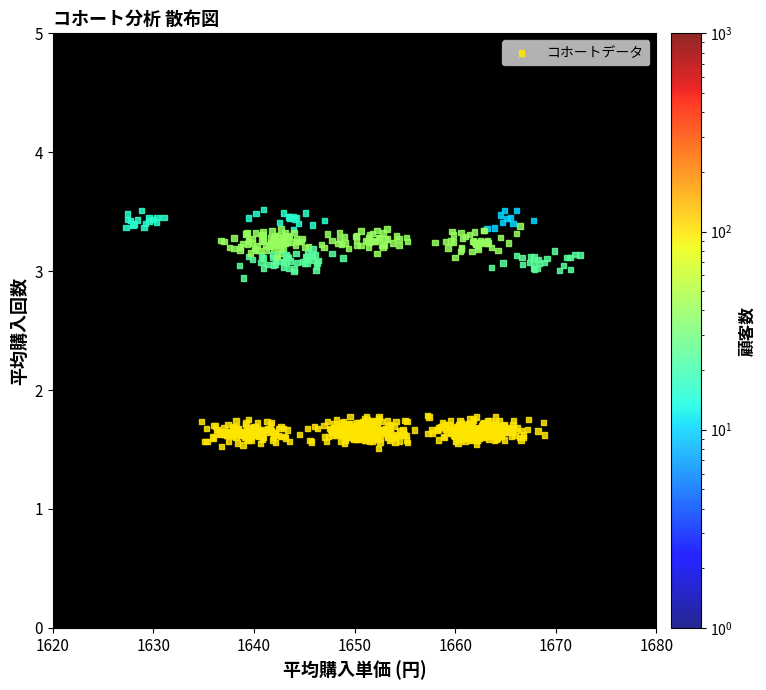

What is the range of X values (max minus min)?

45.1